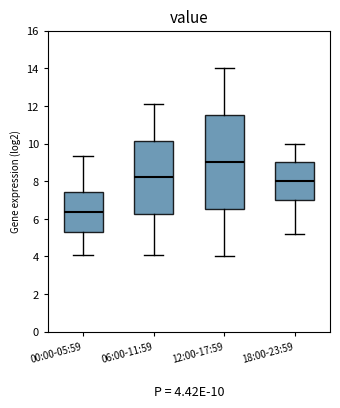

Which box is the tallest, from its lower edge to its upper edge?

12:00-17:59